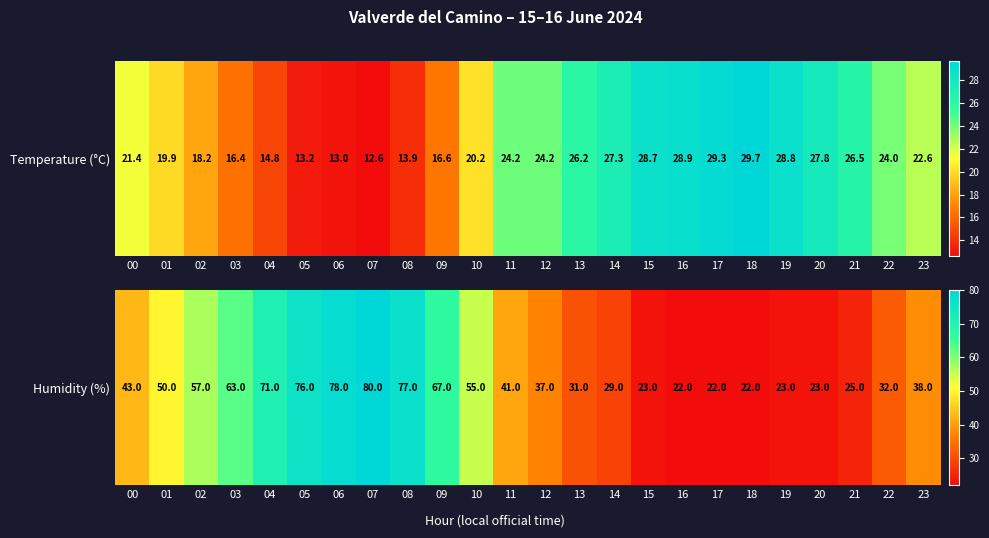

What is the minimum value shown in the chart?

22